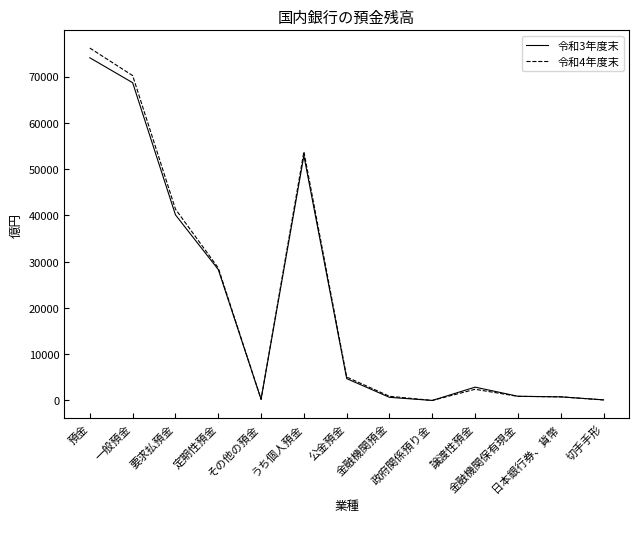

What is the greatest value displayed?

76150